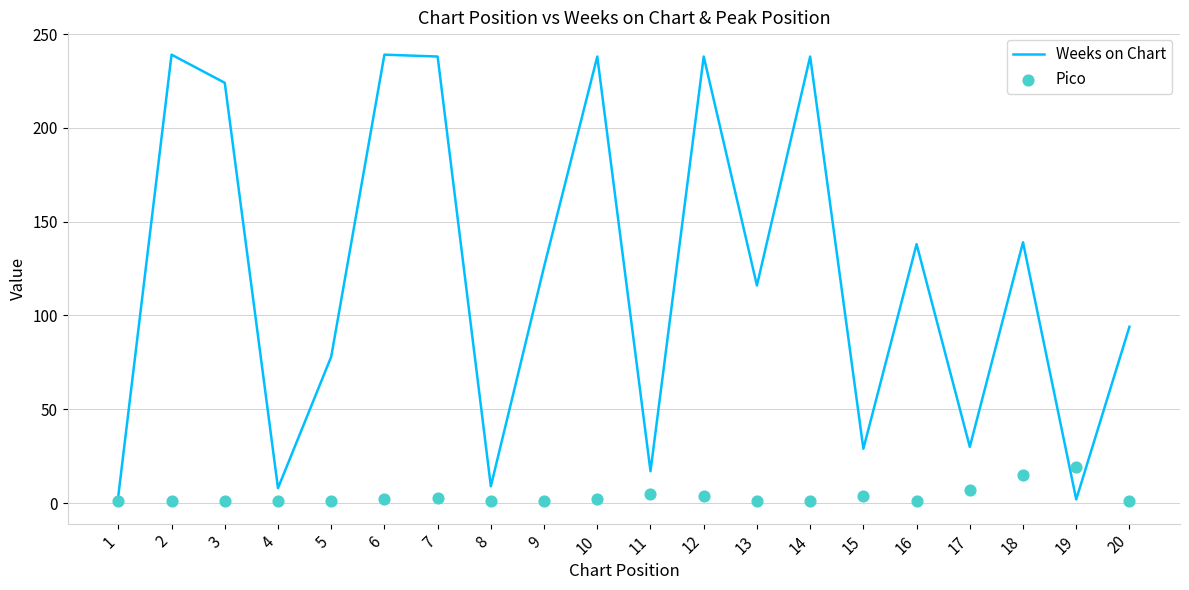

At which category is the sum across all series the highest?

12